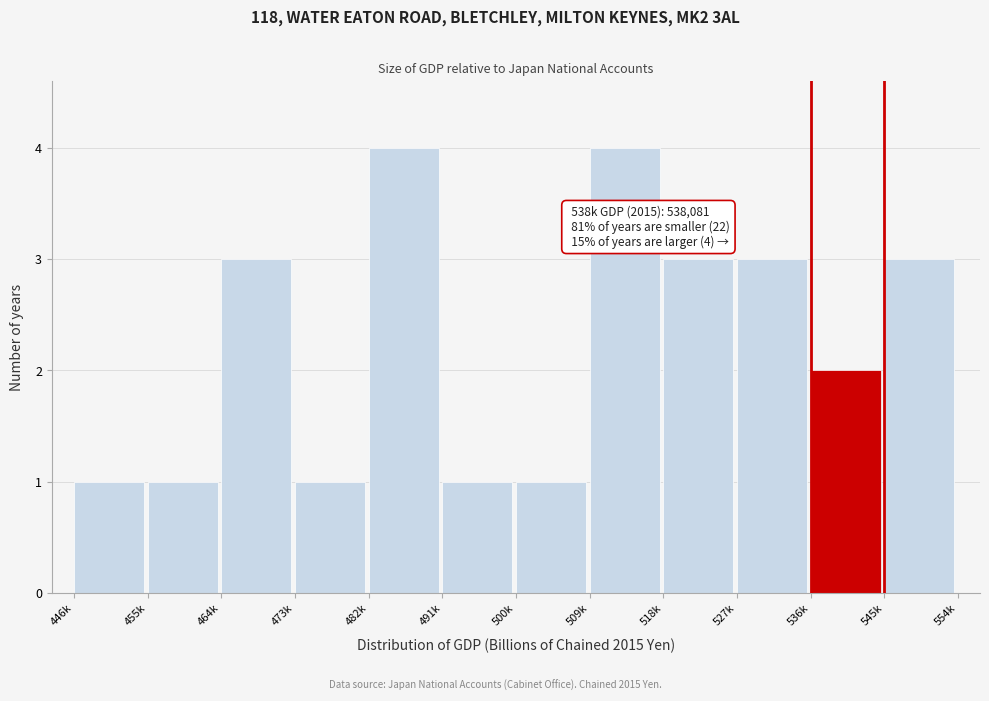

Reading left to right, list all the values displayed in this chart.

446k=1	455k=1	464k=3	473k=1	482k=4	491k=1	500k=1	509k=4	518k=3	527k=3	536k=2	545k=3